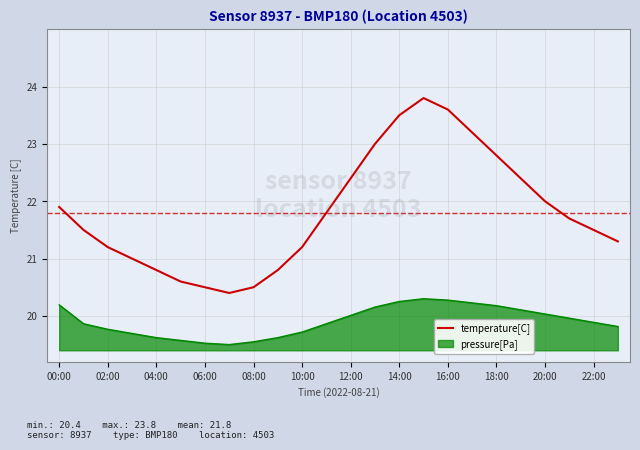

Which series has the largest range (max minus min)?

temperature[C]